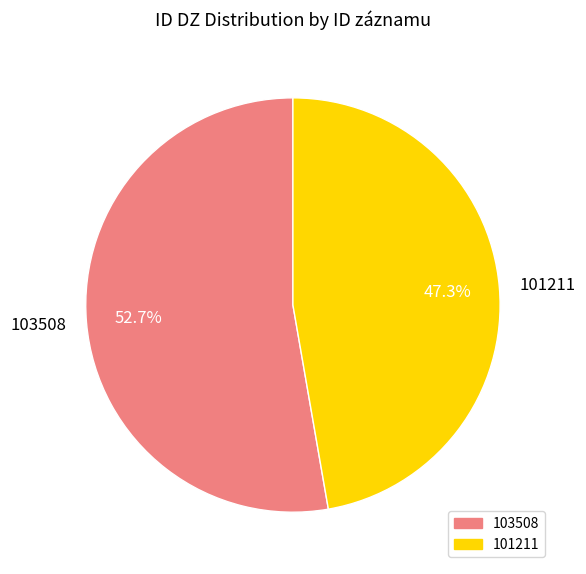

To the nearest percent, what is the difference between the largest and smallest slice percentages?

5%